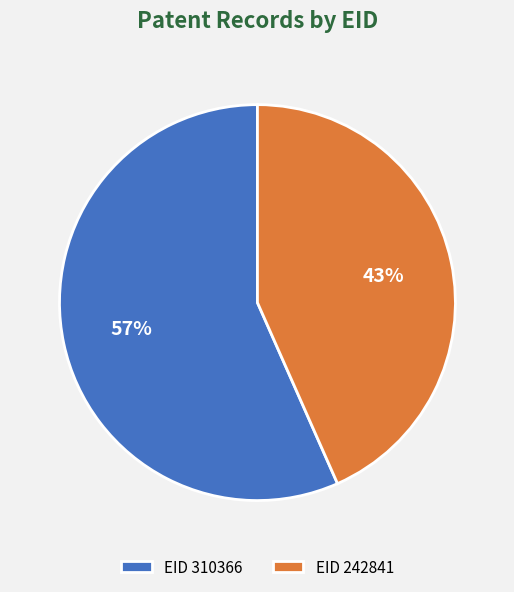

Which slice is the smallest?

EID 242841